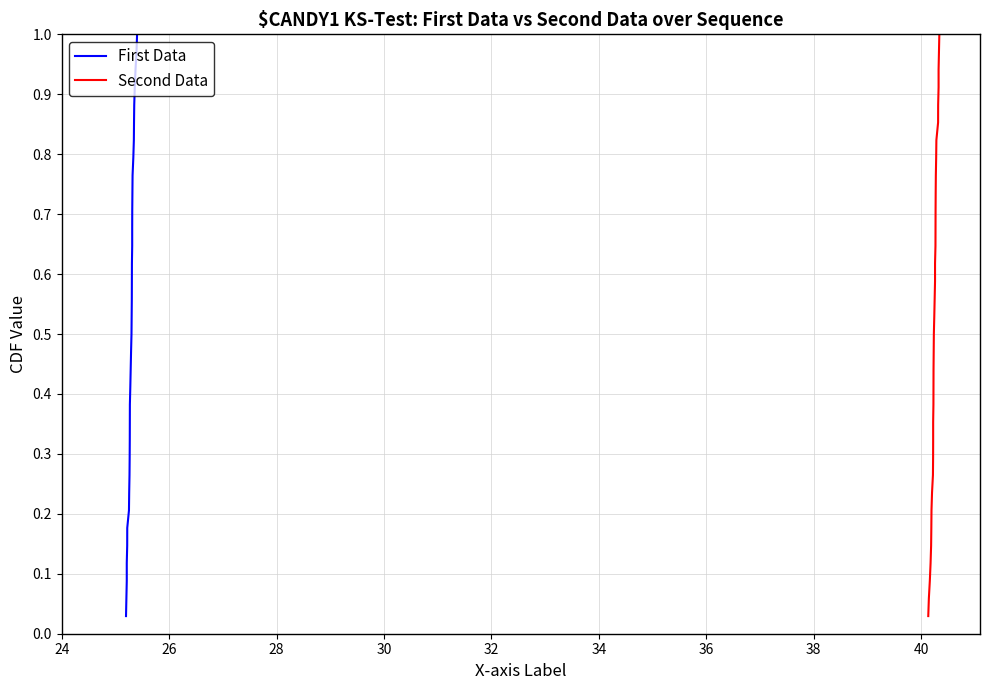

True or false: First Data has more than 2 points higher than both neighbors.

False